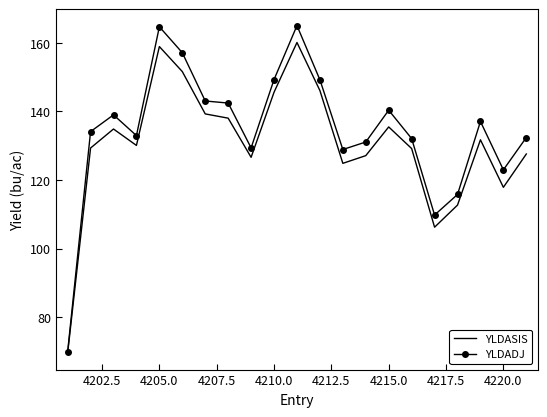

List the series in order of their peak value, lowest first.

YLDASIS, YLDADJ